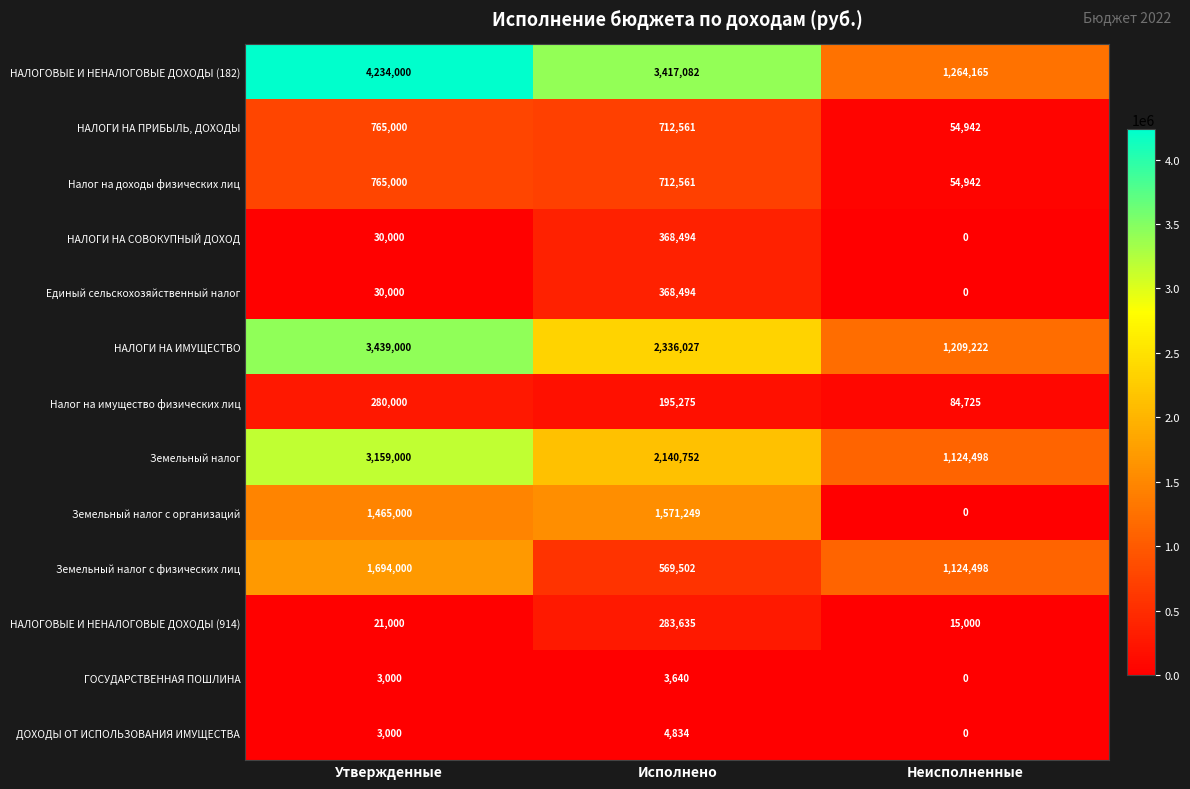

What is the difference between the НАЛОГИ НА ИМУЩЕСТВО values at Неисполненные and Утвержденные?

2229778